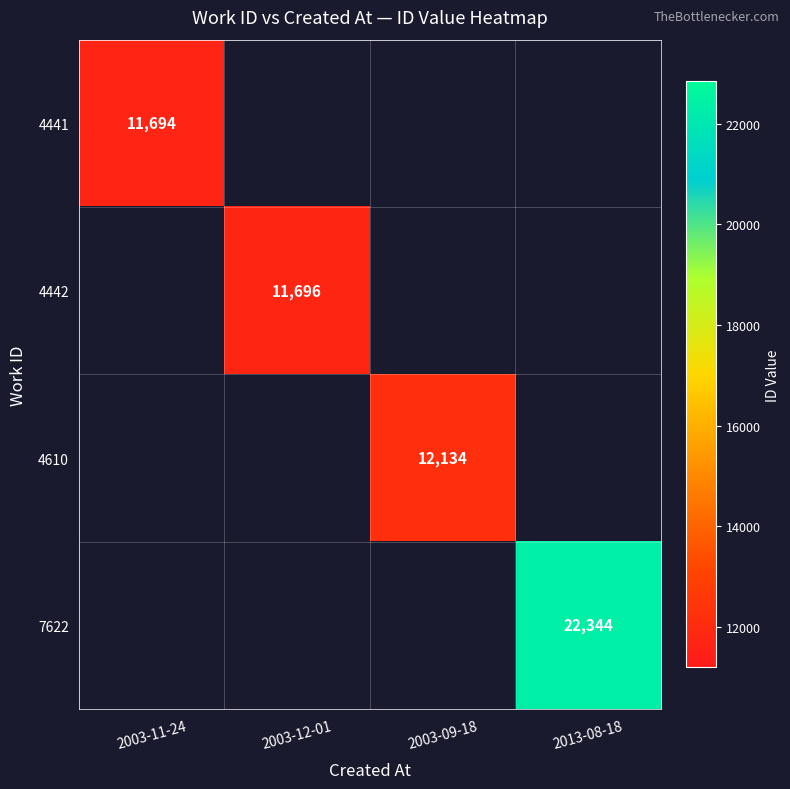

The value of 4610 at 2003-09-18 is 12134. True or false?

True